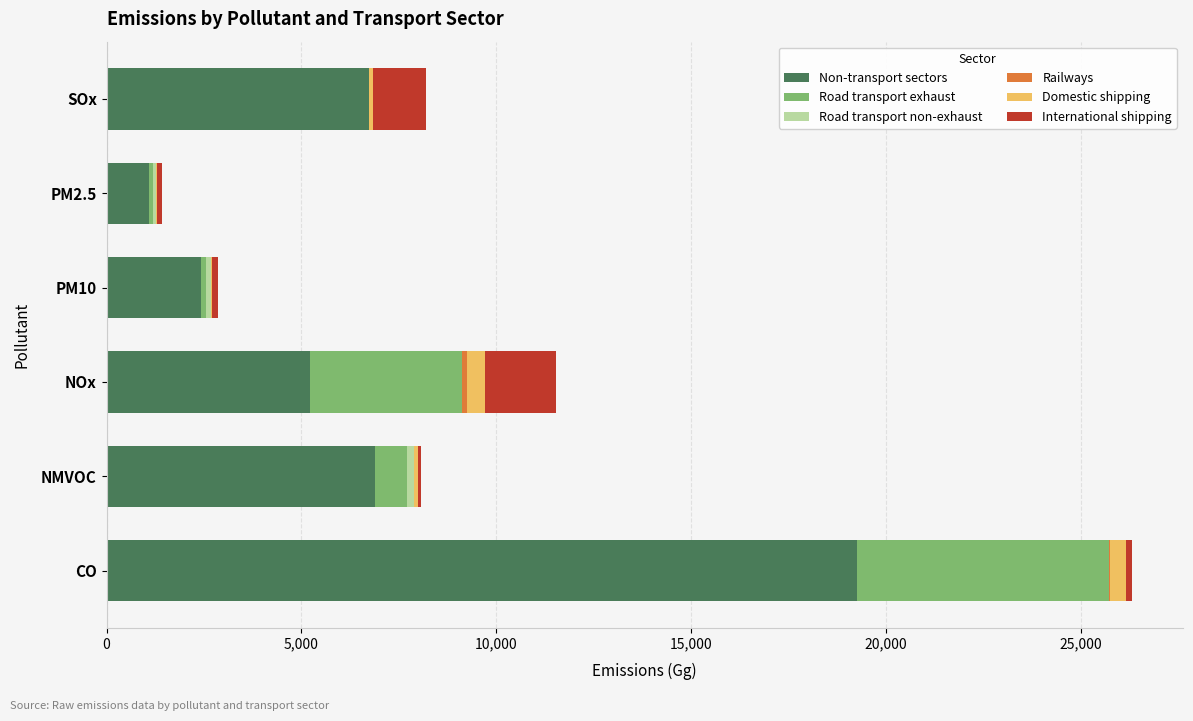

At which category is the sum across all series the highest?

CO